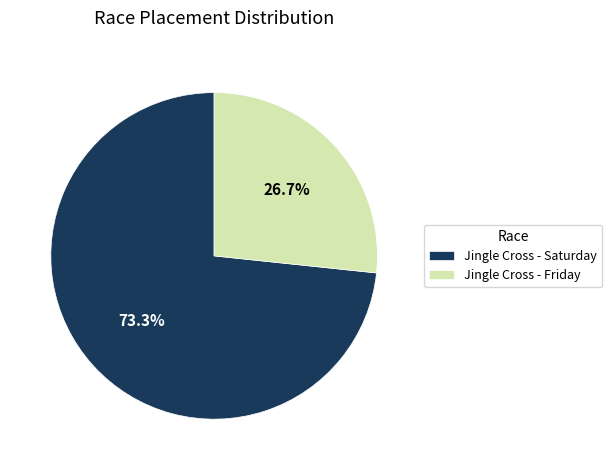

What percentage do Jingle Cross - Saturday and Jingle Cross - Friday together represent?

100.0%